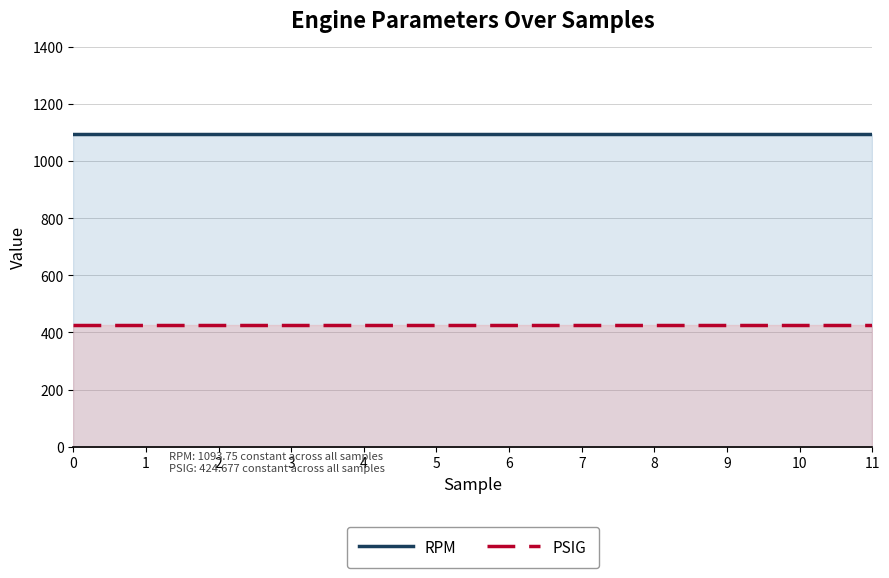

Is it true that PSIG equals 750.7 at 1?

False